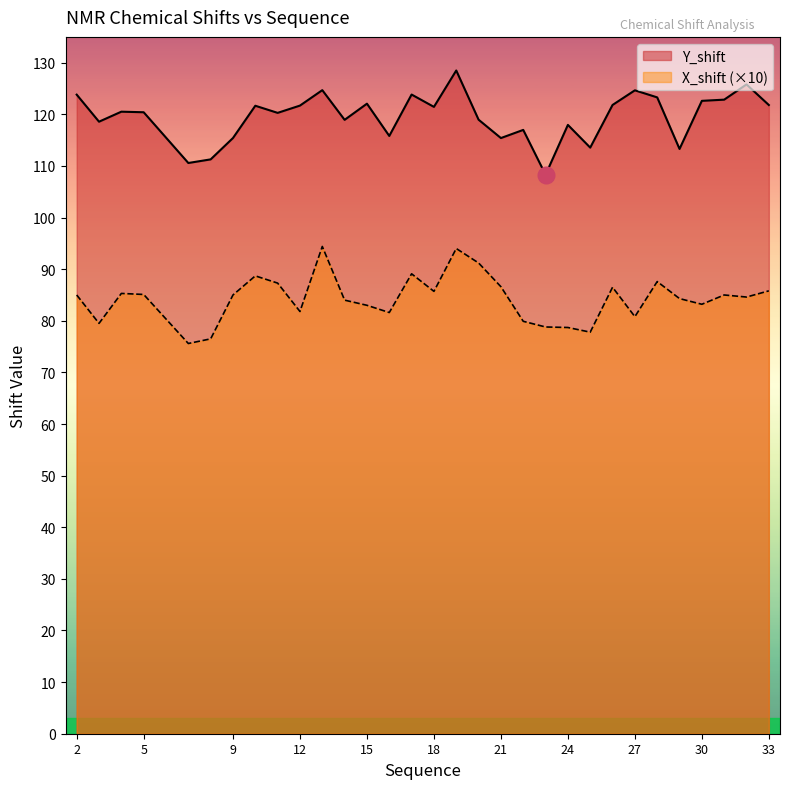

How many interior local peaks does the X_shift series have?

8